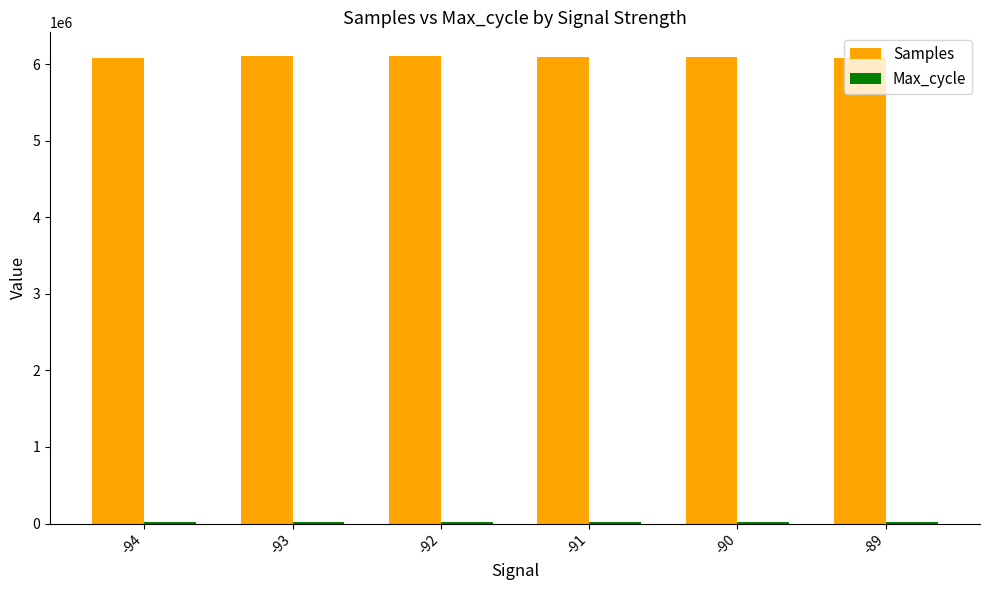

What is the value of the Samples bar at the 4th from the left?

6098609.6